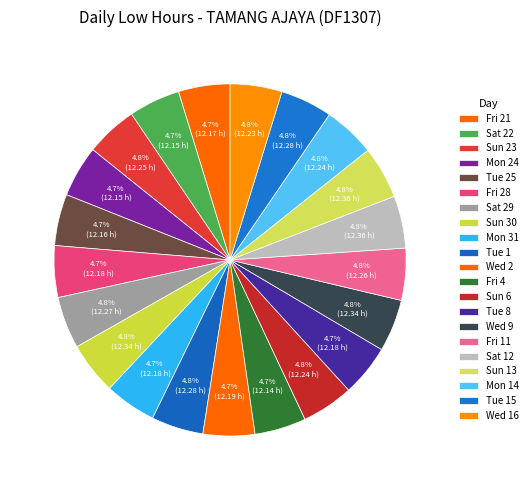

Count the number of slices in the pie.

21